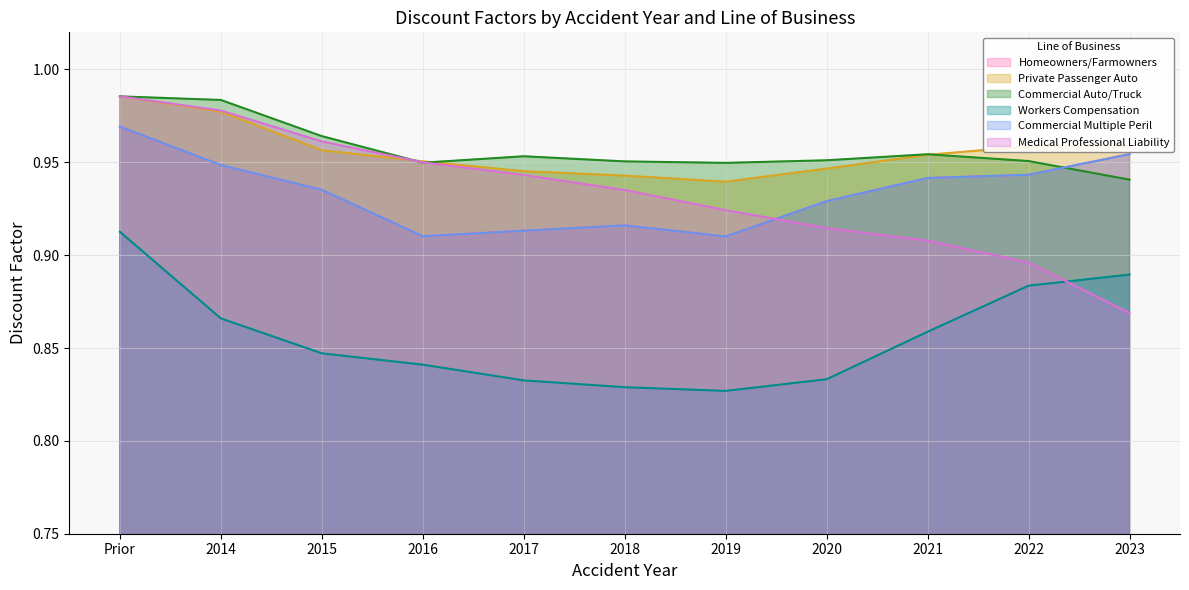

True or false: Workers Compensation and Commercial Multiple Peril cross at least once.

False